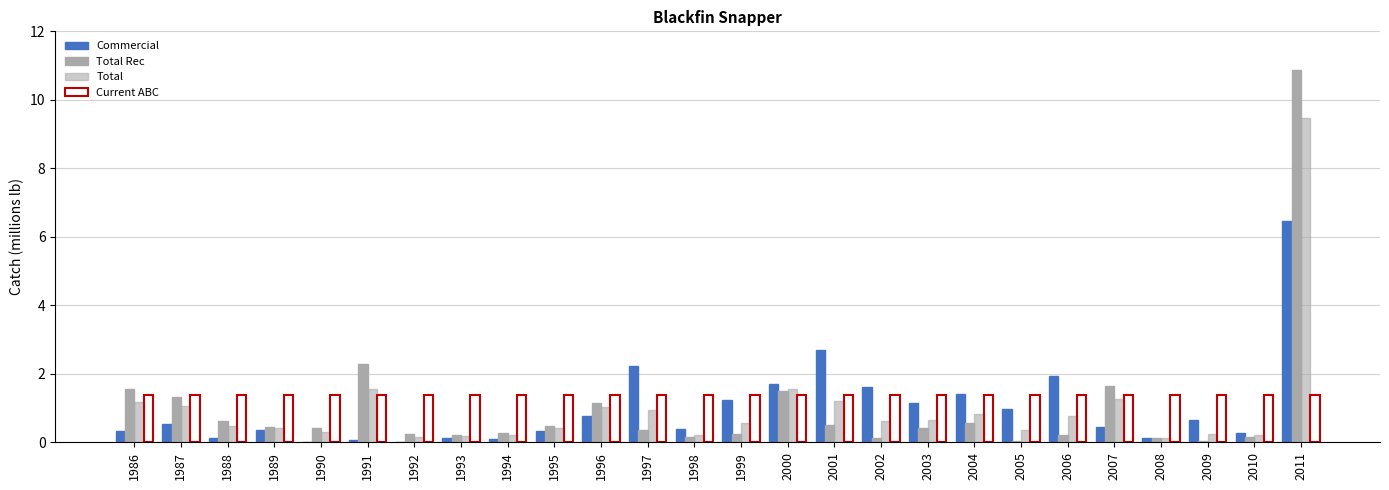

Does the chart contain stacked bars?

No